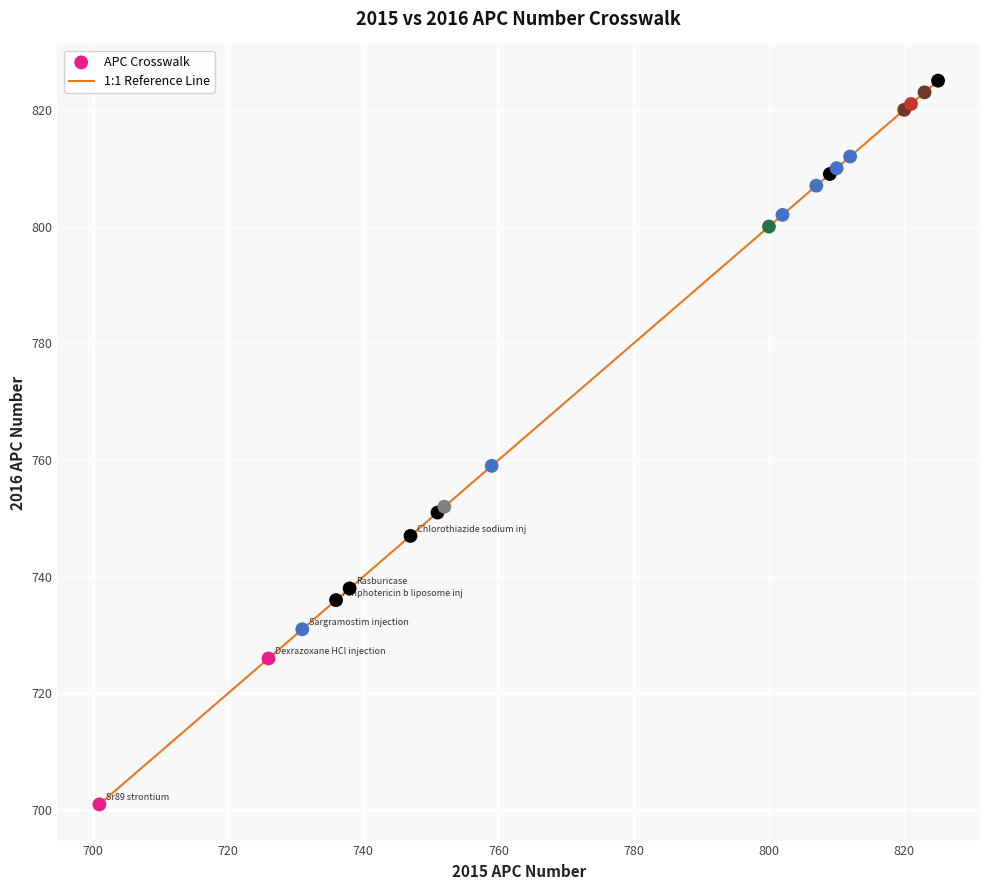

What Y value in the scatter plot is closest to 763?

759